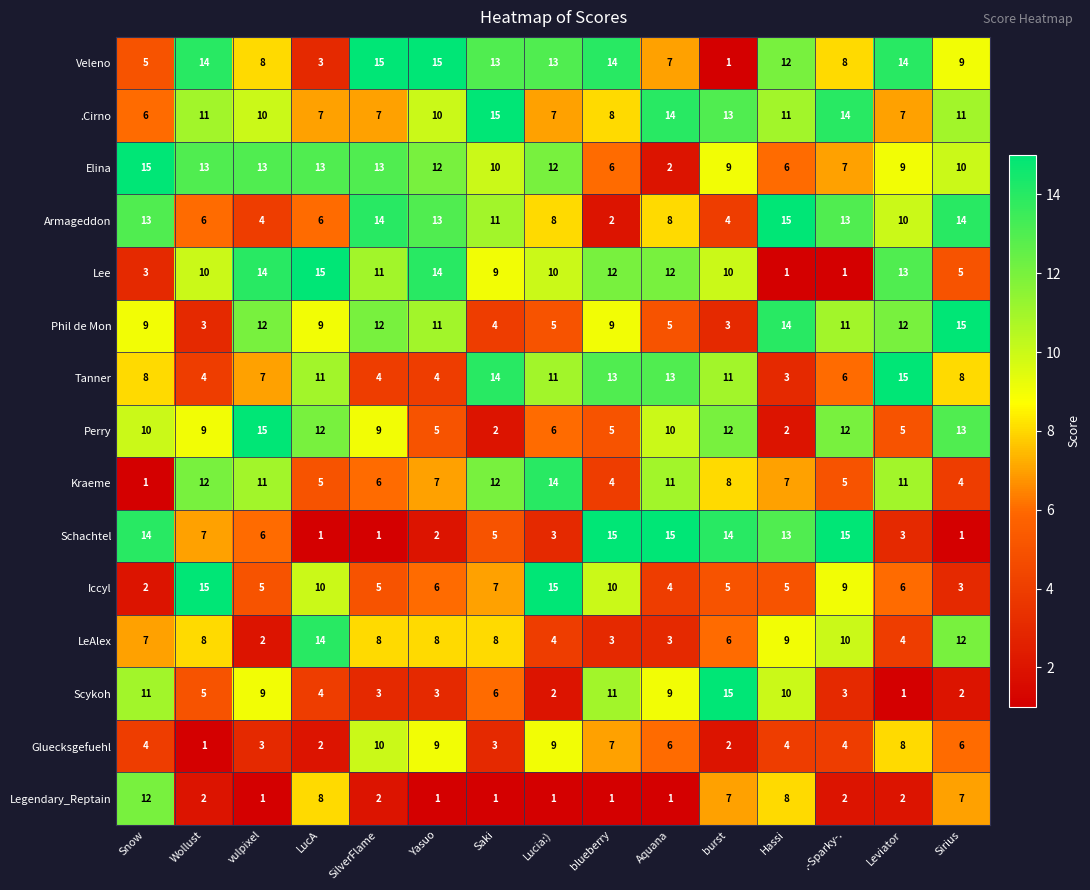

Rank the series at Lucia:) from highest to lowest value.

Iccyl, Kraeme, Veleno, Elina, Tanner, Lee, Gluecksgefuehl, Armageddon, .Cirno, Perry, Phil de Mon, LeAlex, Schachtel, Scykoh, Legendary_Reptain